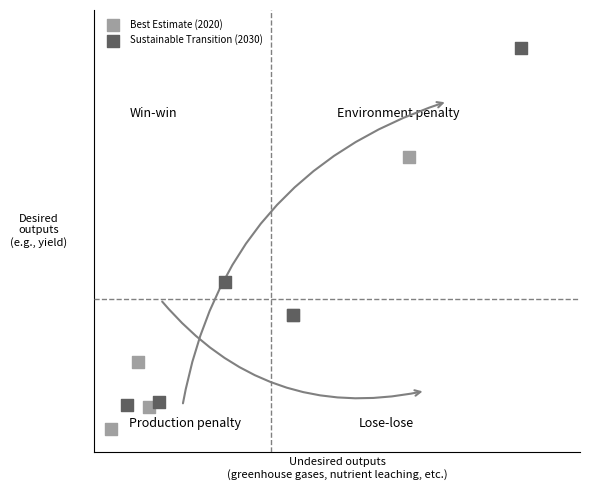

What are all the series names shown in the legend?

Best Estimate (2020), Sustainable Transition (2030)